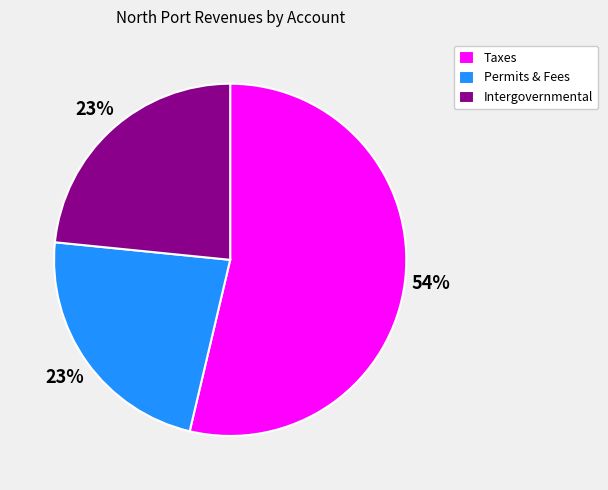

To the nearest percent, what is the difference between the largest and smallest slice percentages?

31%